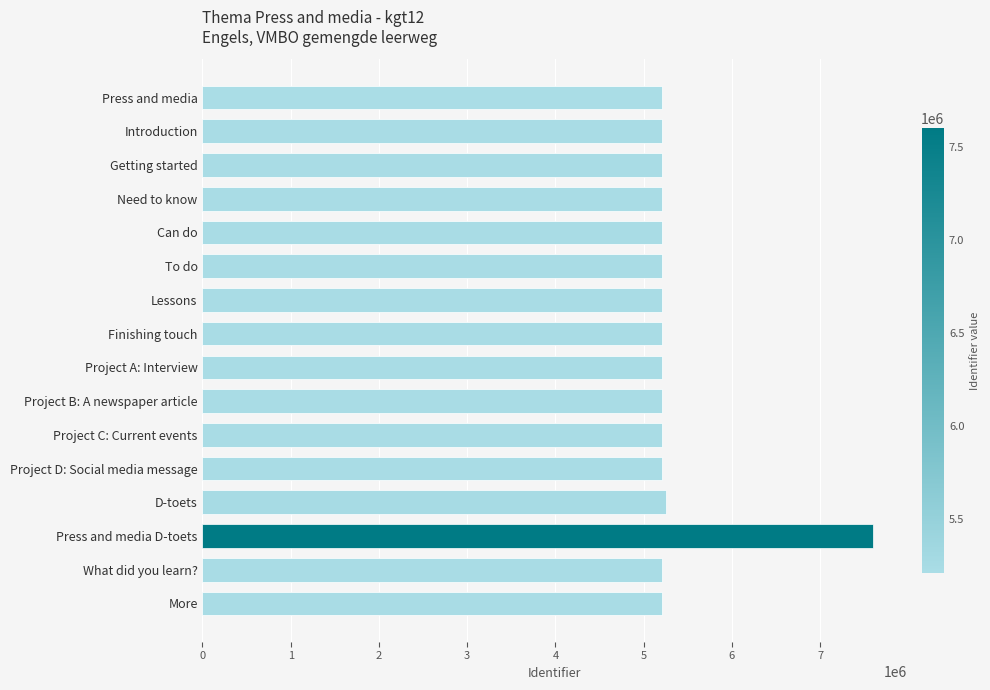

What is the change in value from Press and media D-toets to What did you learn??

-2392328